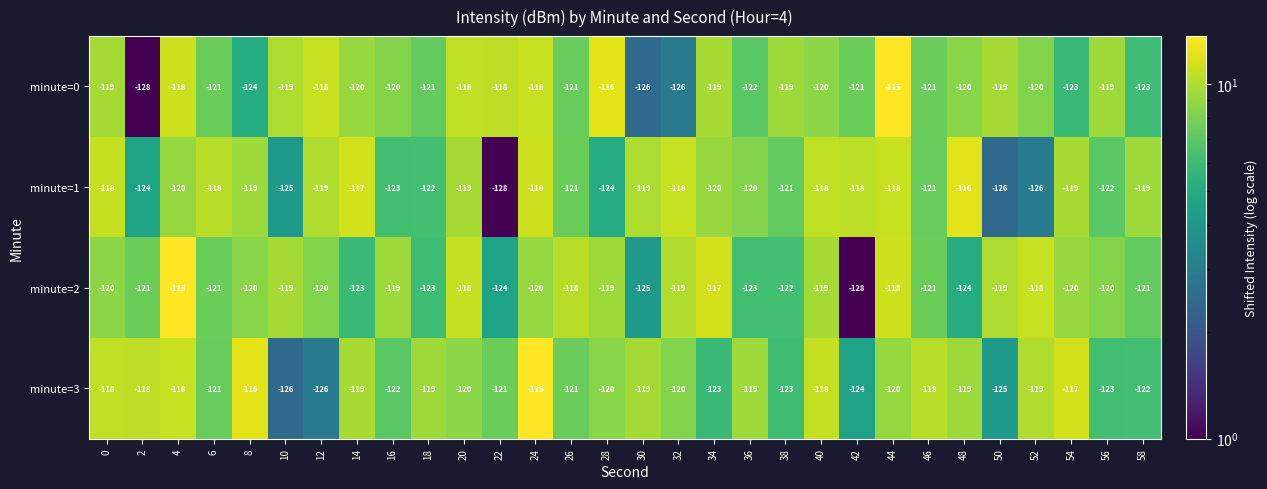

What is the approximate value of minute=2 at 18?

-123